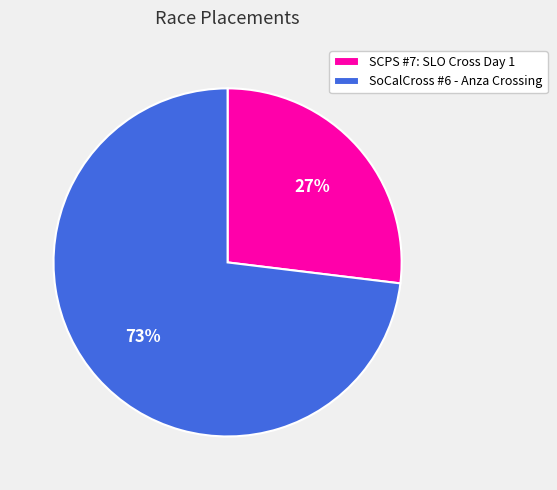

To the nearest percent, what is the combined percentage of SCPS #7: SLO Cross Day 1 and SoCalCross #6 - Anza Crossing?

100%